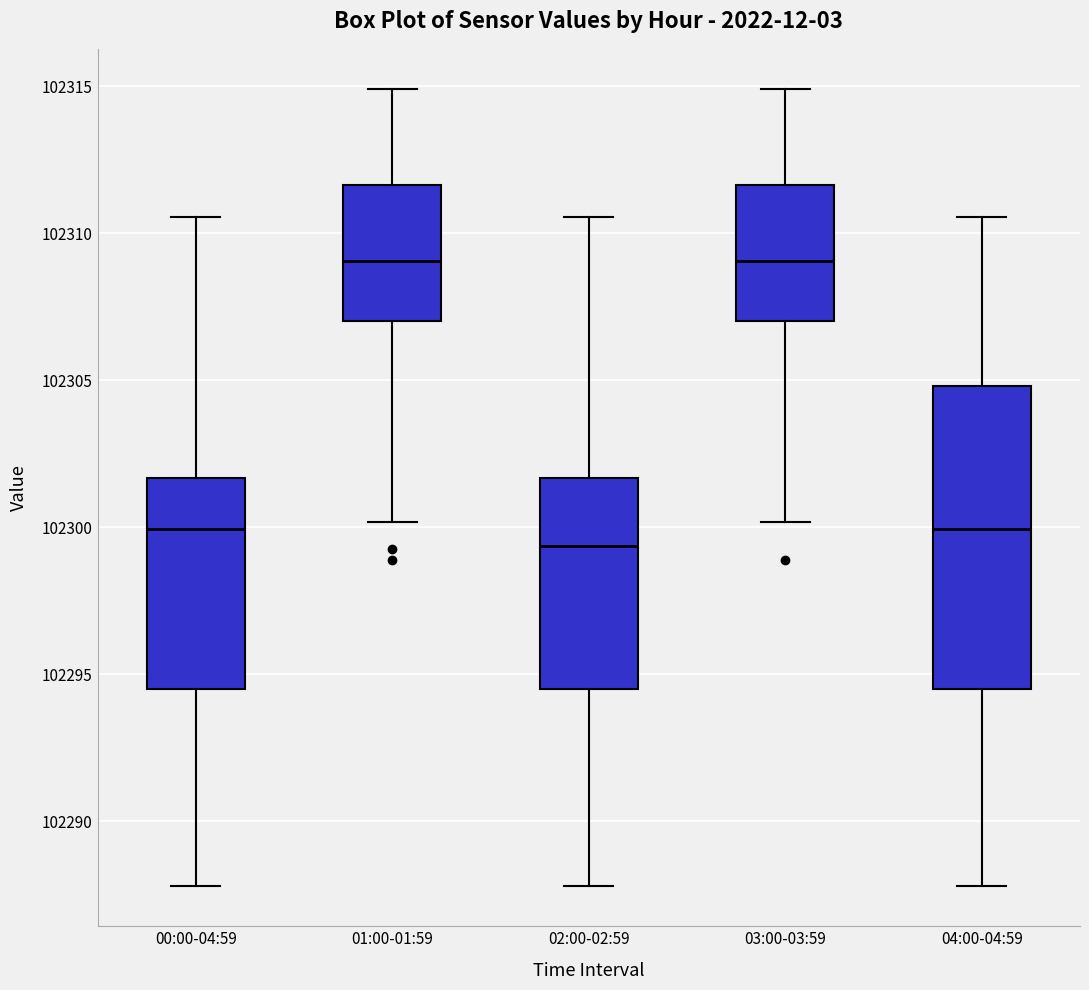

Reading left to right, transcribe this box plot: for each box, give where its median line is, the range the box spans, and where its two whiskers end, as read against the y-axis. The values are not printed on the chart, so give them approximately, as read against the axis.

00:00-04:59: median 102300.0, box 102294.5 to 102301.5, whiskers 102288.0 to 102310.5
01:00-01:59: median 102309.0, box 102307.0 to 102311.5, whiskers 102300.0 to 102315.0
02:00-02:59: median 102299.5, box 102294.5 to 102301.5, whiskers 102288.0 to 102310.5
03:00-03:59: median 102309.0, box 102307.0 to 102311.5, whiskers 102300.0 to 102315.0
04:00-04:59: median 102300.0, box 102294.5 to 102305.0, whiskers 102288.0 to 102310.5